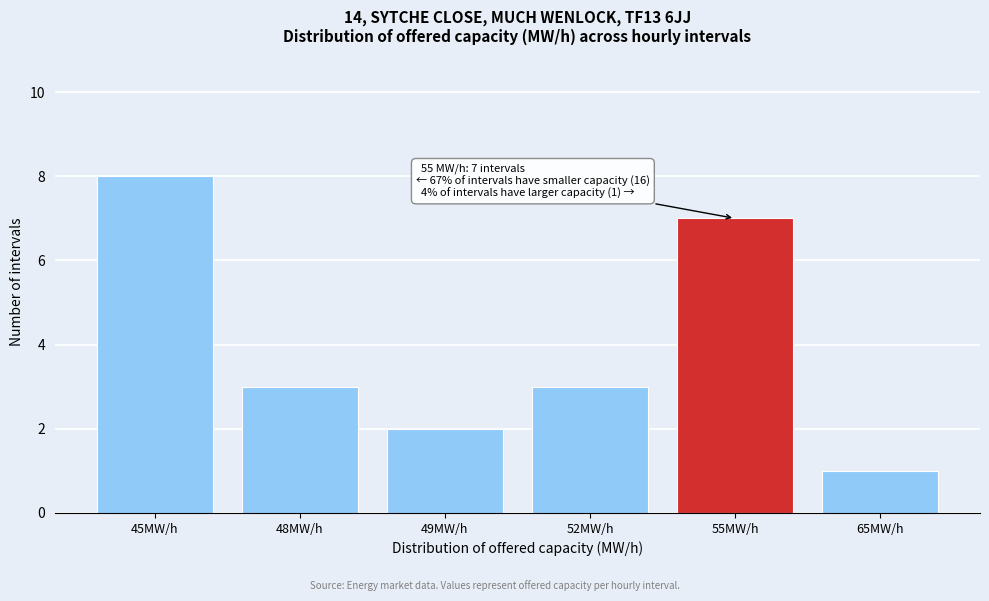

Reading right to left, what are all the values shown in this chart?

65MW/h=1	55MW/h=7	52MW/h=3	49MW/h=2	48MW/h=3	45MW/h=8